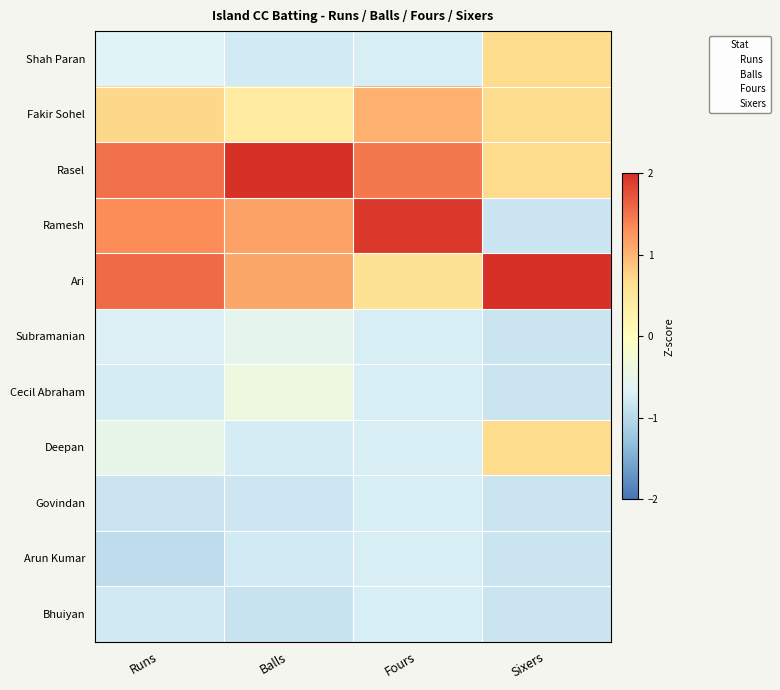

Reading left to right, what are all the values shown in this chart?

Shah Paran: Runs=-0.6	Balls=-0.8	Fours=-0.7	Sixers=0.7
Fakir Sohel: Runs=0.7	Balls=0.4	Fours=1.0	Sixers=0.7
Rasel: Runs=1.5	Balls=2.2	Fours=1.5	Sixers=0.7
Ramesh: Runs=1.3	Balls=1.2	Fours=1.9	Sixers=-0.8
Ari: Runs=1.6	Balls=1.1	Fours=0.6	Sixers=2.2
Subramanian: Runs=-0.7	Balls=-0.5	Fours=-0.7	Sixers=-0.8
Cecil Abraham: Runs=-0.7	Balls=-0.4	Fours=-0.7	Sixers=-0.8
Deepan: Runs=-0.5	Balls=-0.7	Fours=-0.7	Sixers=0.7
Govindan: Runs=-0.8	Balls=-0.8	Fours=-0.7	Sixers=-0.8
Arun Kumar: Runs=-0.9	Balls=-0.8	Fours=-0.7	Sixers=-0.8
Bhuiyan: Runs=-0.8	Balls=-0.9	Fours=-0.7	Sixers=-0.8